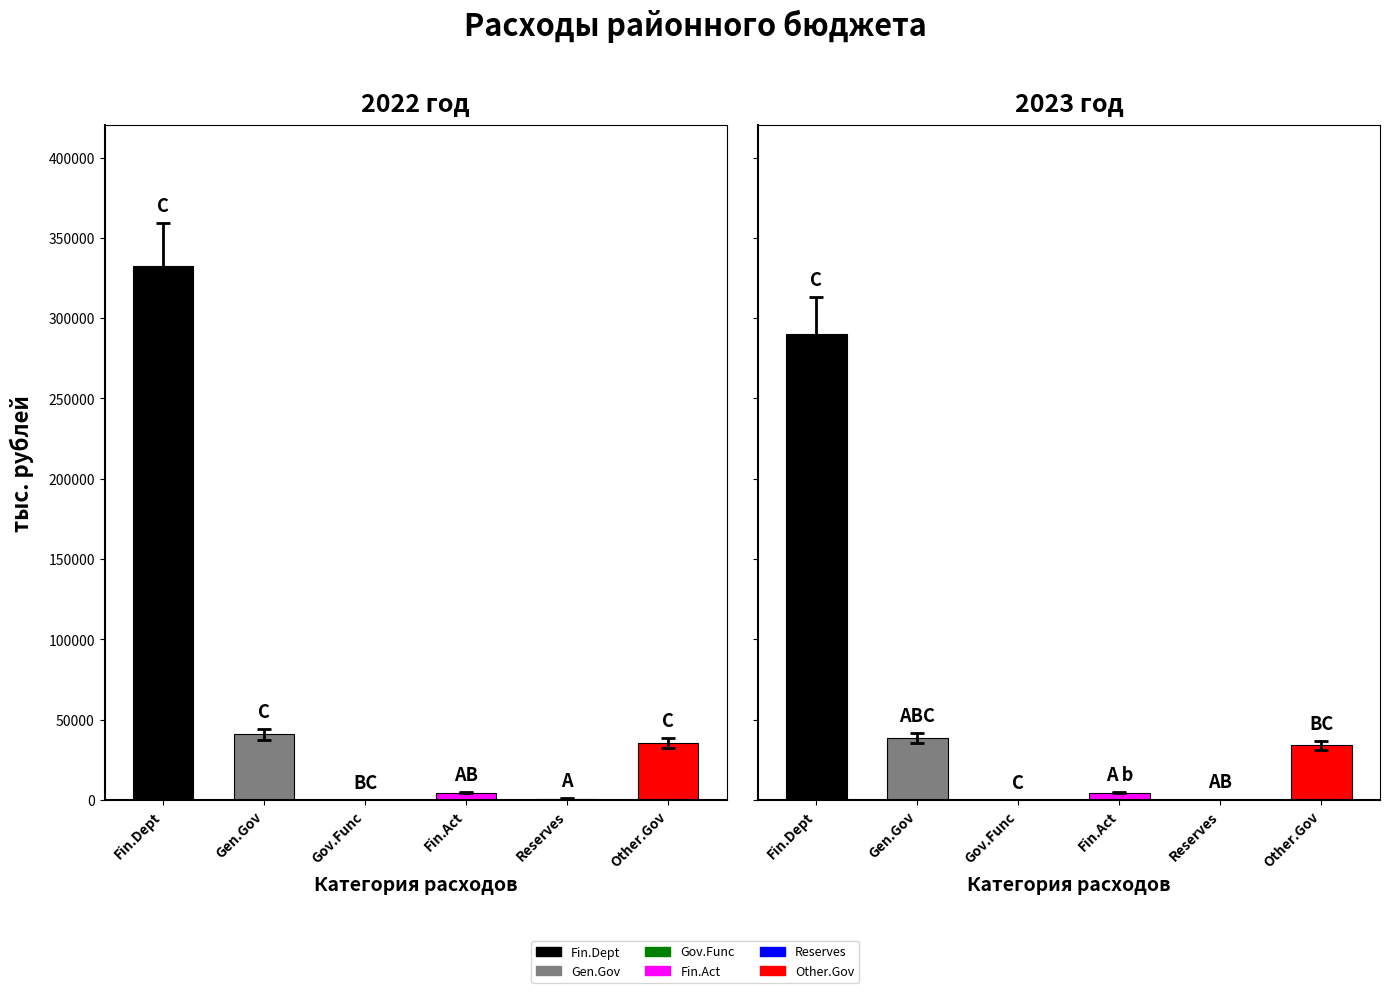

The value of 2023 at Функционирование Правительства is 3.4. True or false?

True